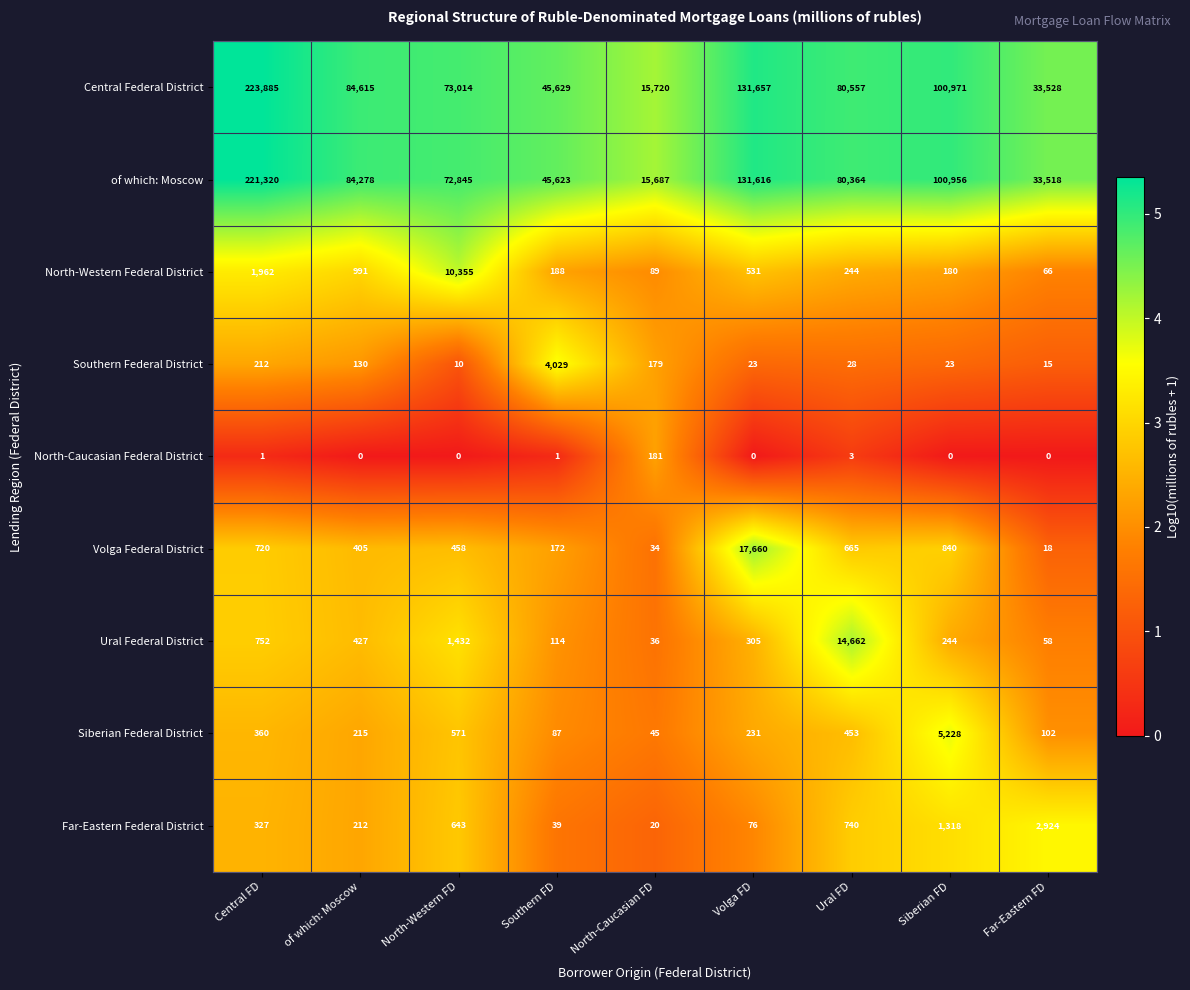

Read the Southern Federal District value at Southern FD.

4029